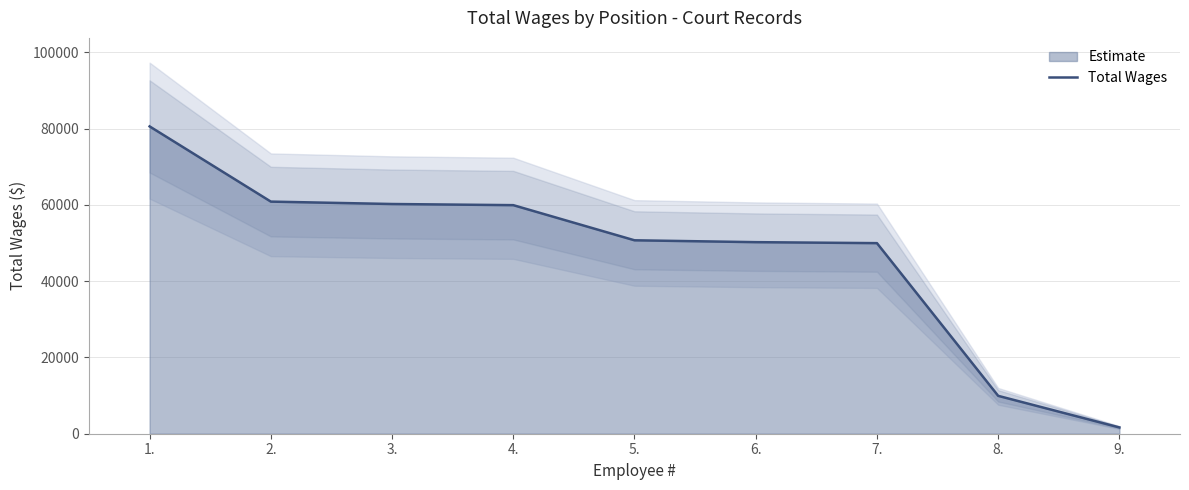

The value of Total Wages at 4. is 40562. True or false?

False